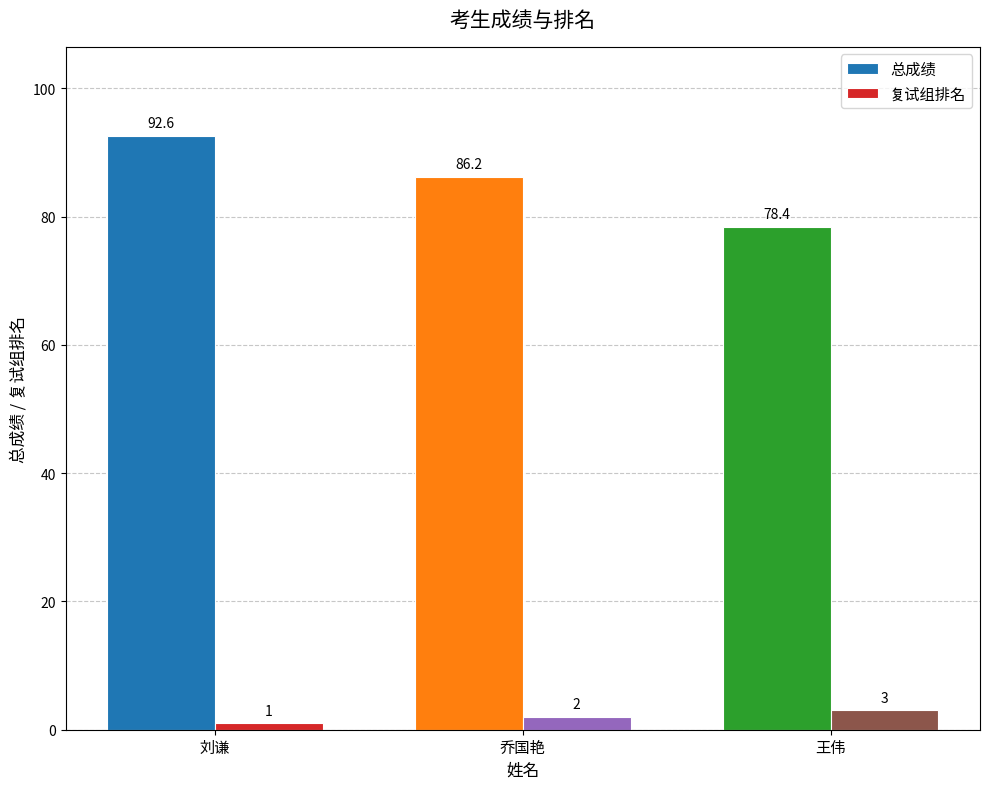

Rank the series at 乔国艳 from lowest to highest value.

复试组排名, 总成绩